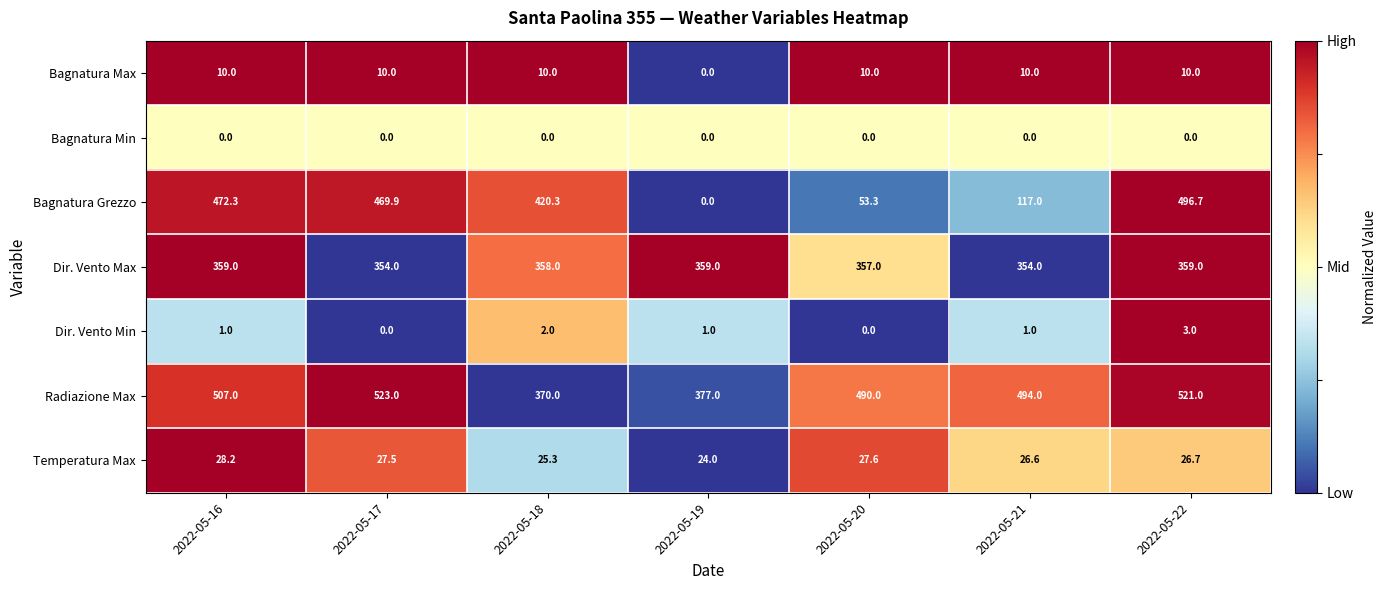

The Radiazione Max series shows 936.1 at 2022-05-17. True or false?

False